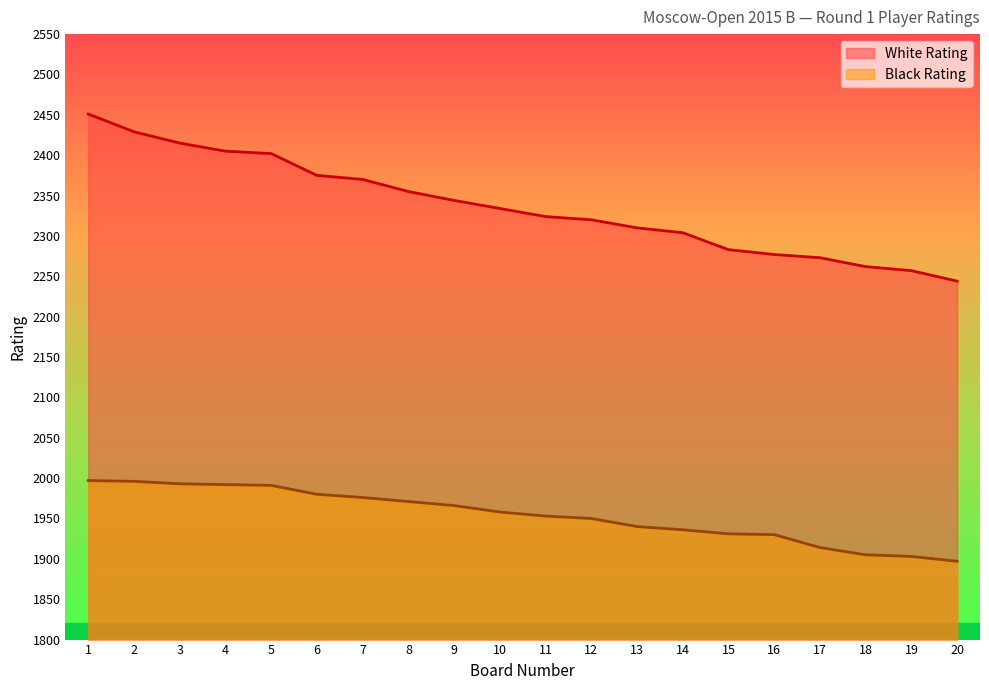

Which category has the lowest value in the White Rating series?

20